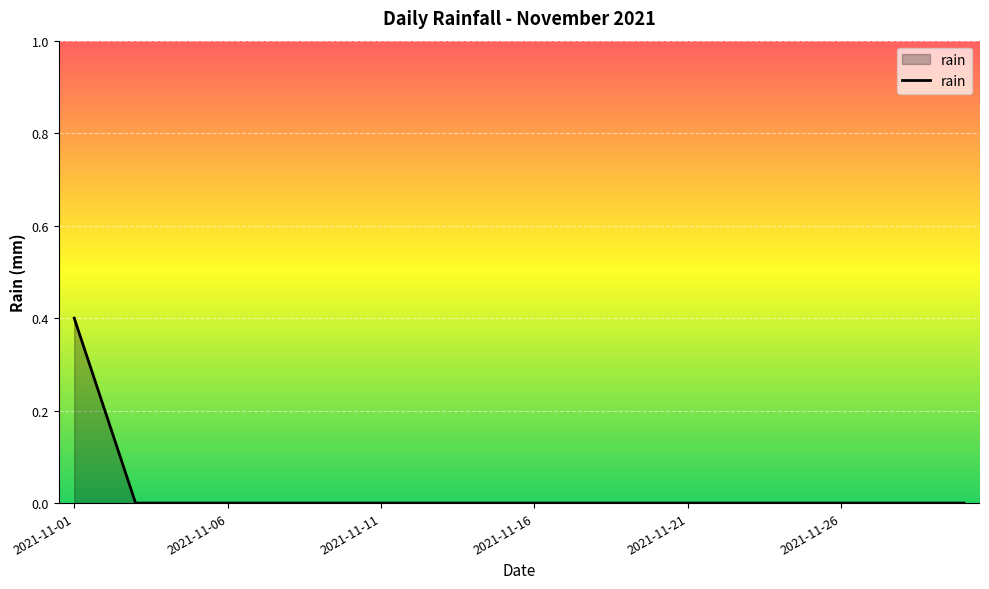

What is the difference between the maximum and minimum values?

0.4